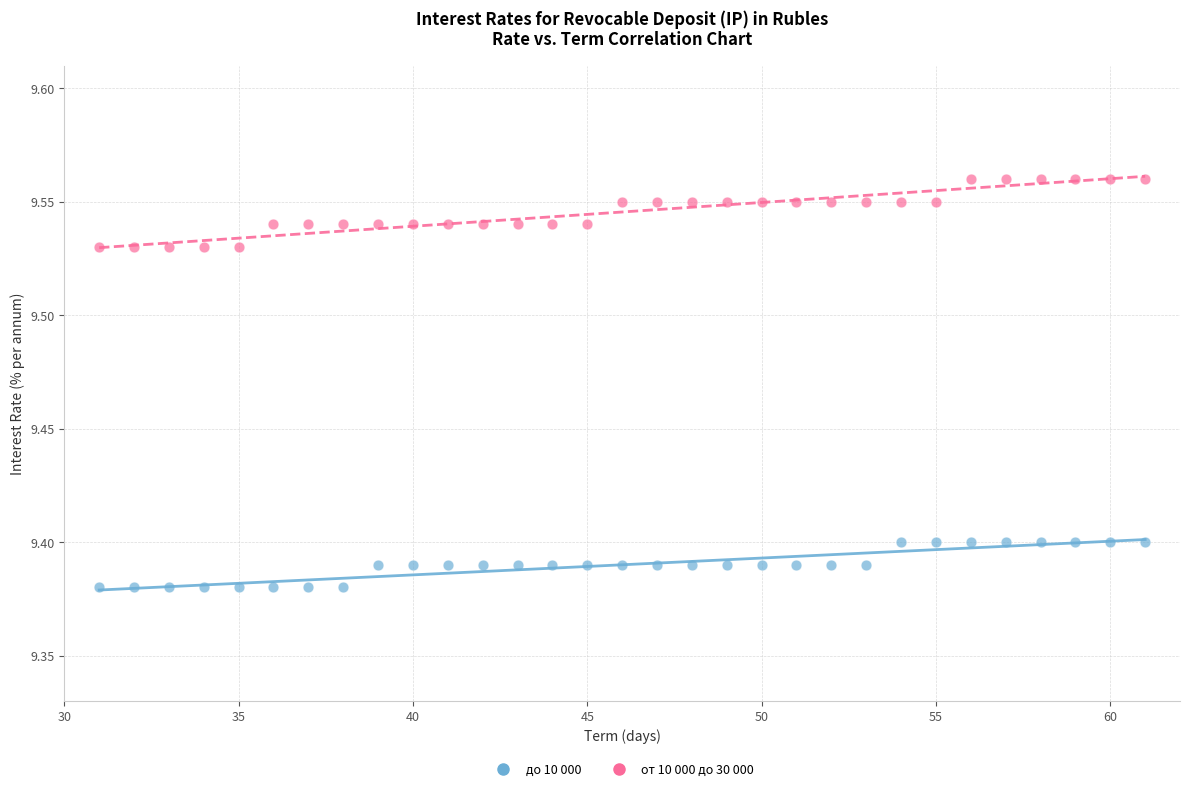

Across all data points, what is the range of X values (max minus min)?

30.0